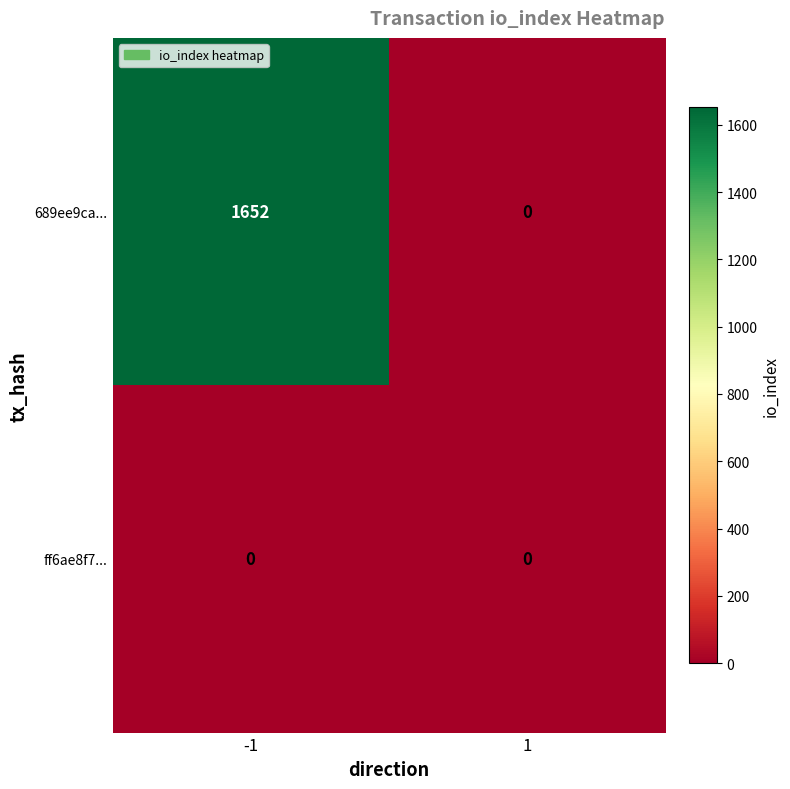

Is it true that 689ee9ca... equals 556 at -1?

False